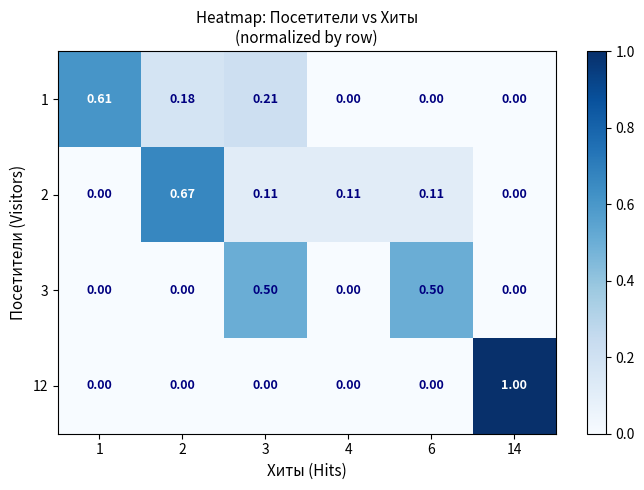

Is the value of 1 at 3 greater than the value of 12 at 14?

No